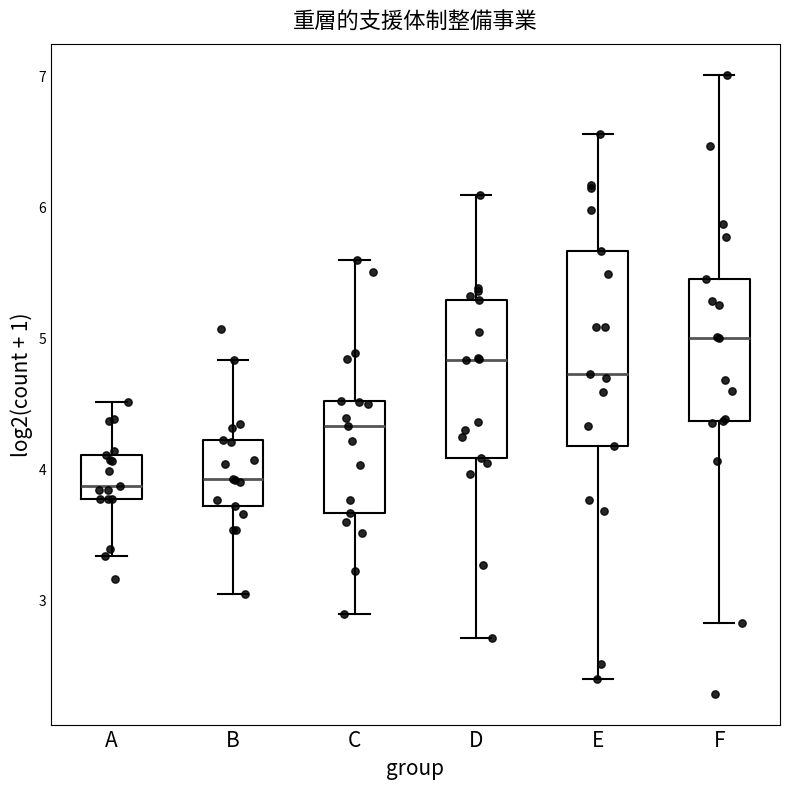

Which box's median line is the highest?

F